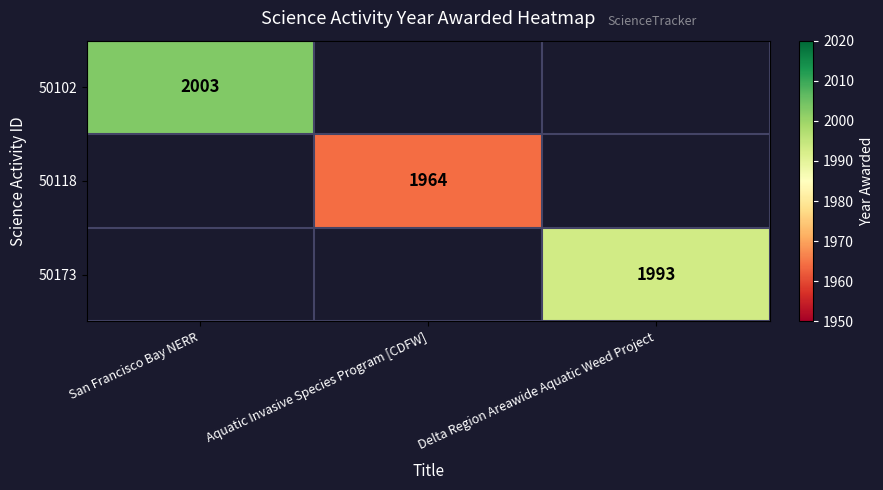

At which category does the chart reach its minimum across all series?

Aquatic Invasive Species Program [CDFW]